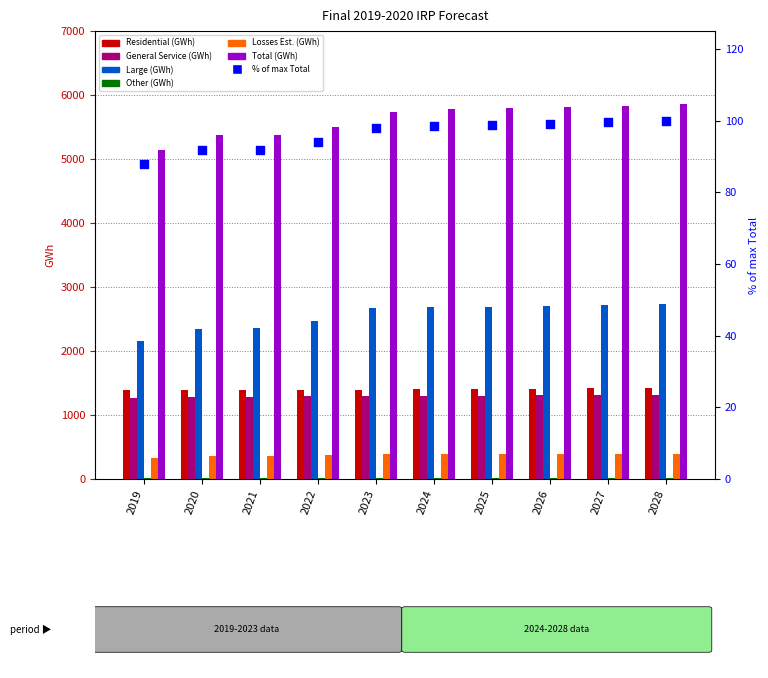

Which series has the largest total across all categories?

Total (GWh)